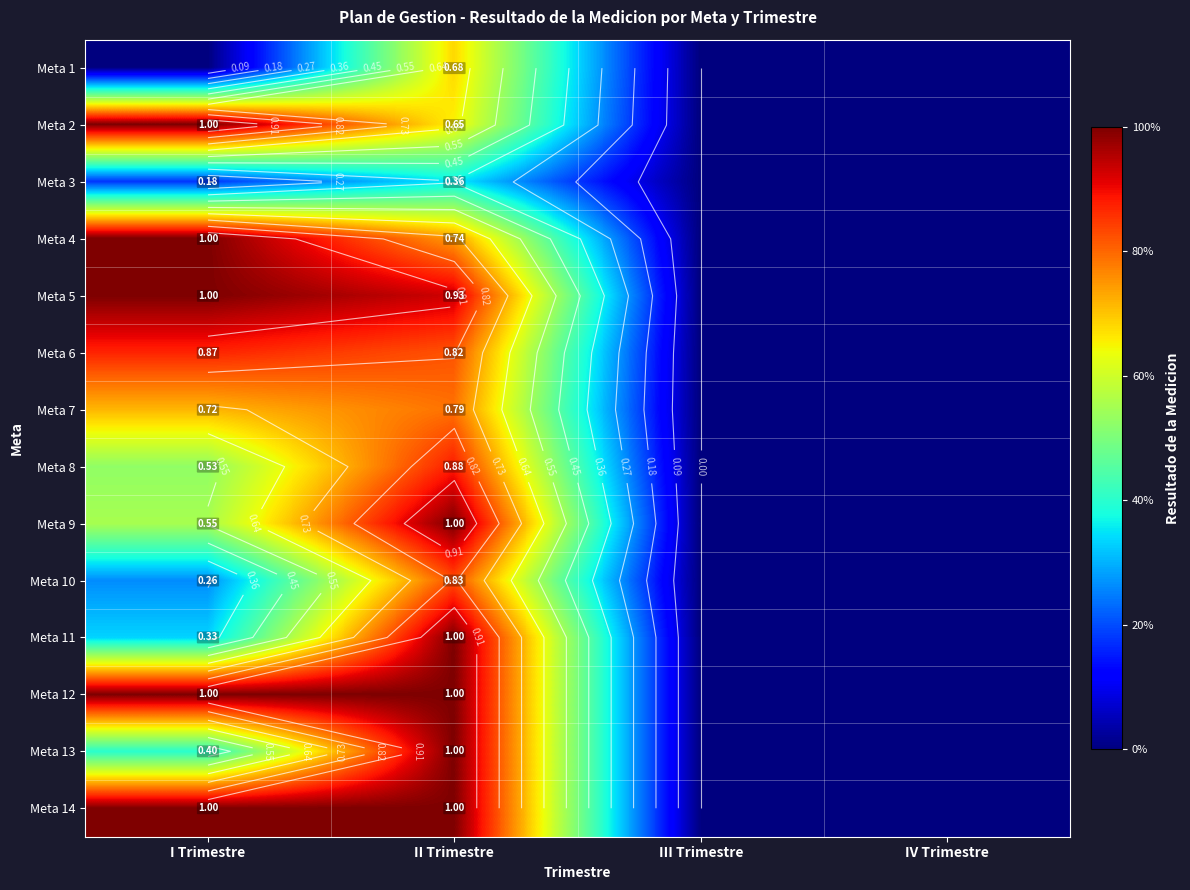

True or false: Meta 14 has a value of 1.0 at I Trimestre.

True